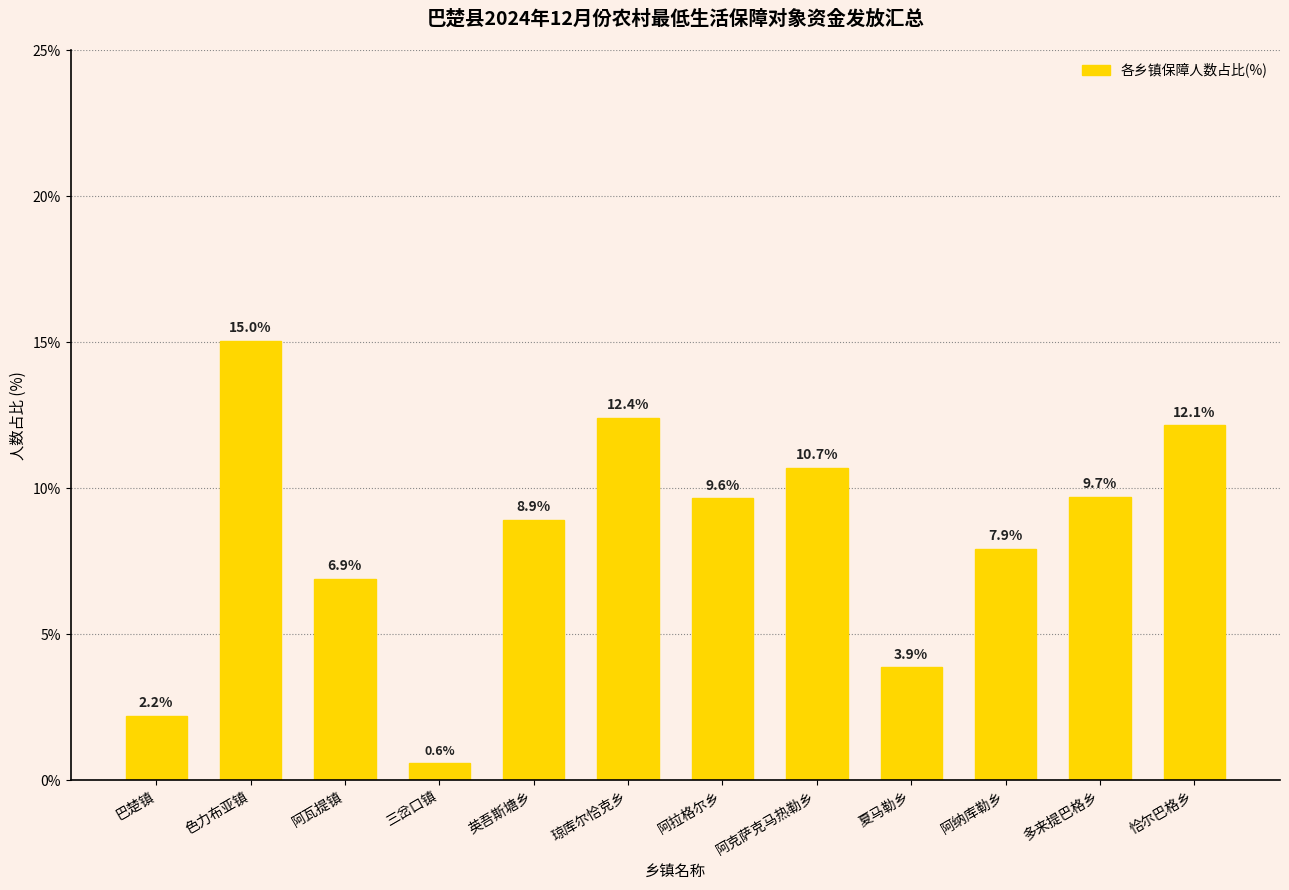

The value at 夏马勒乡 is 3.9. True or false?

True